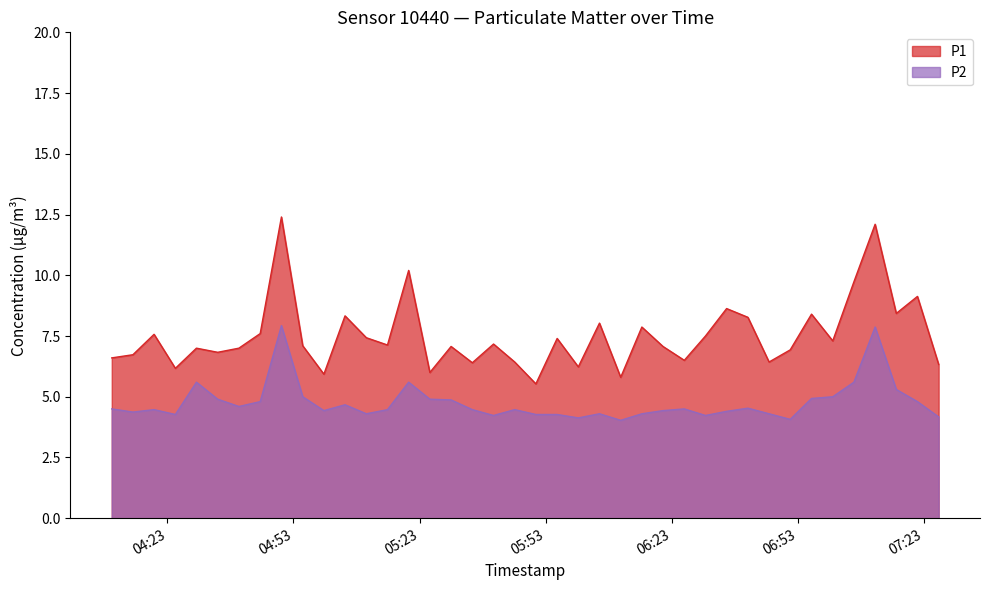

What is the total value across all series at 2024-01-16T07:26:30?

10.5